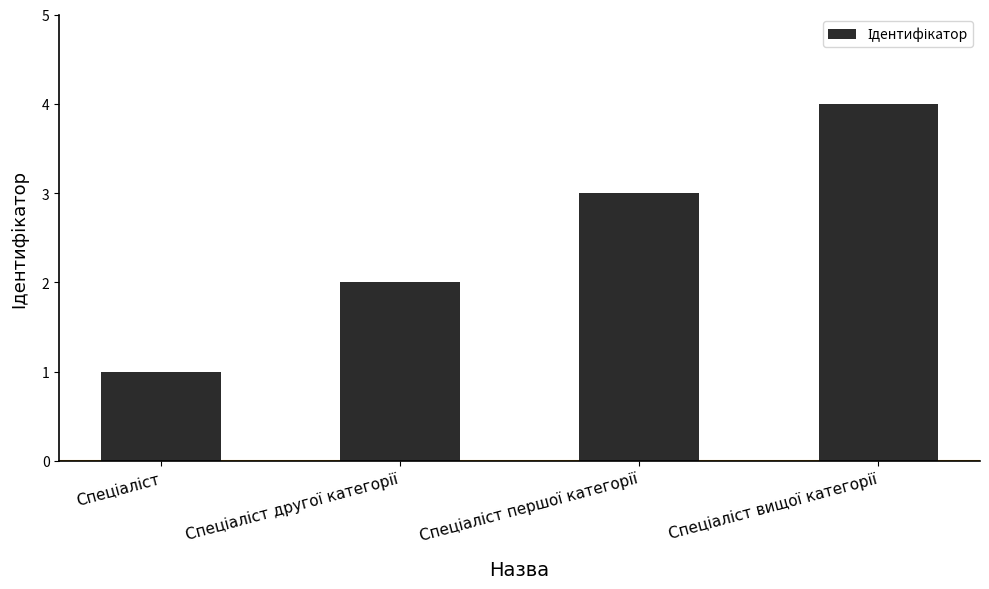

What is the sum of all values?

10